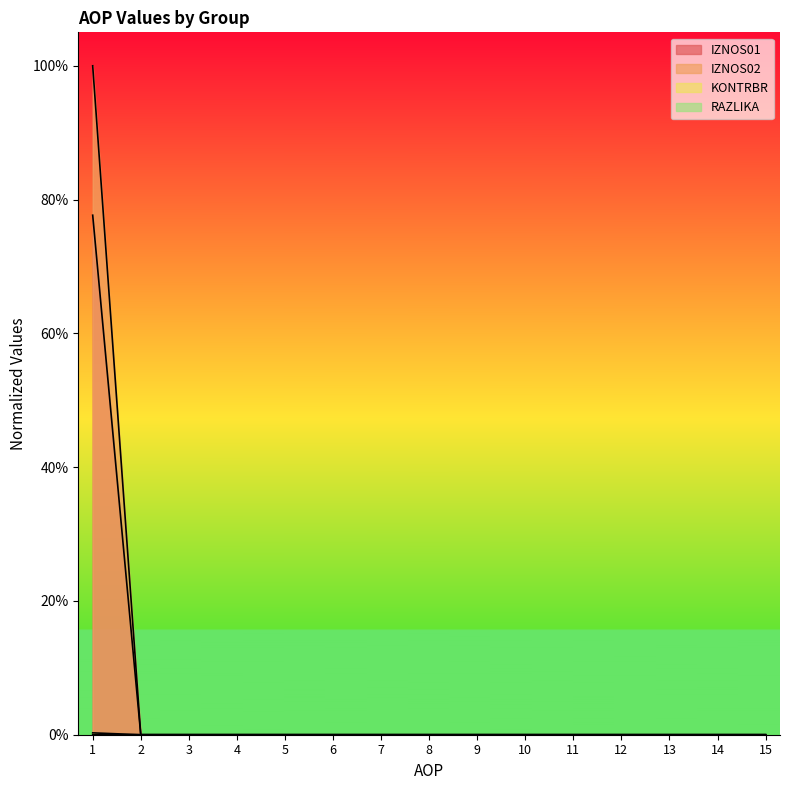

Which series has the largest total across all categories?

IZNOS02